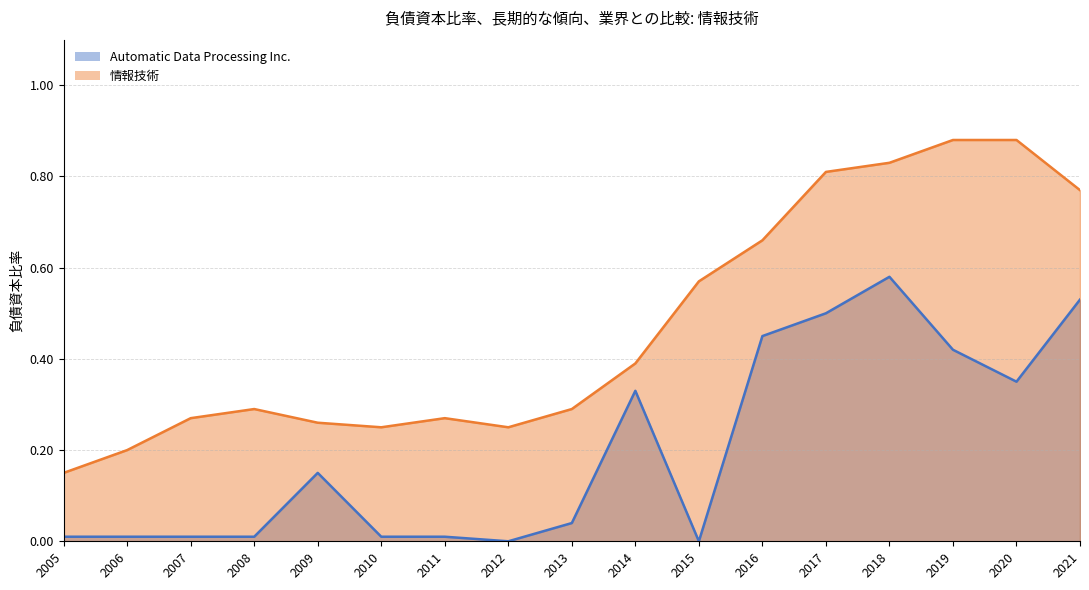

Rank the series by their maximum value, from highest to lowest.

情報技術, Automatic Data Processing Inc.